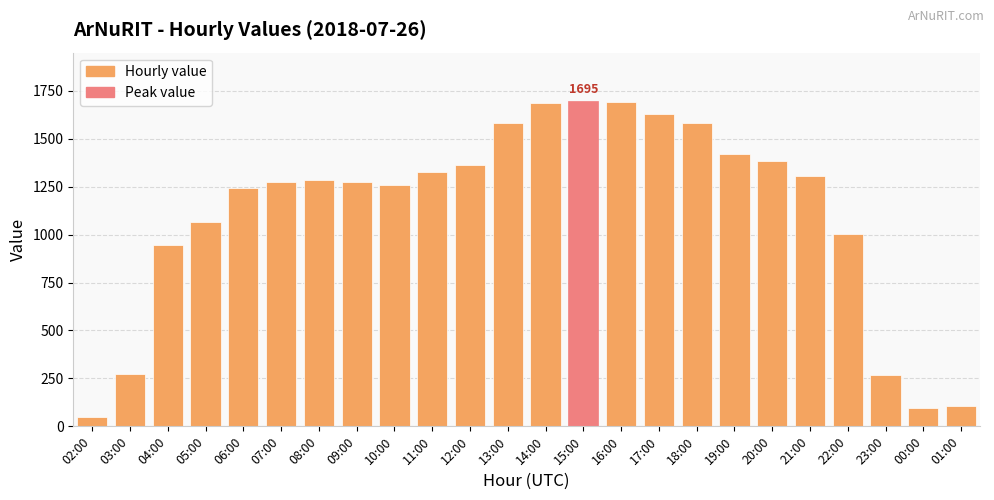

True or false: the data shows 884 at 18:00.

False